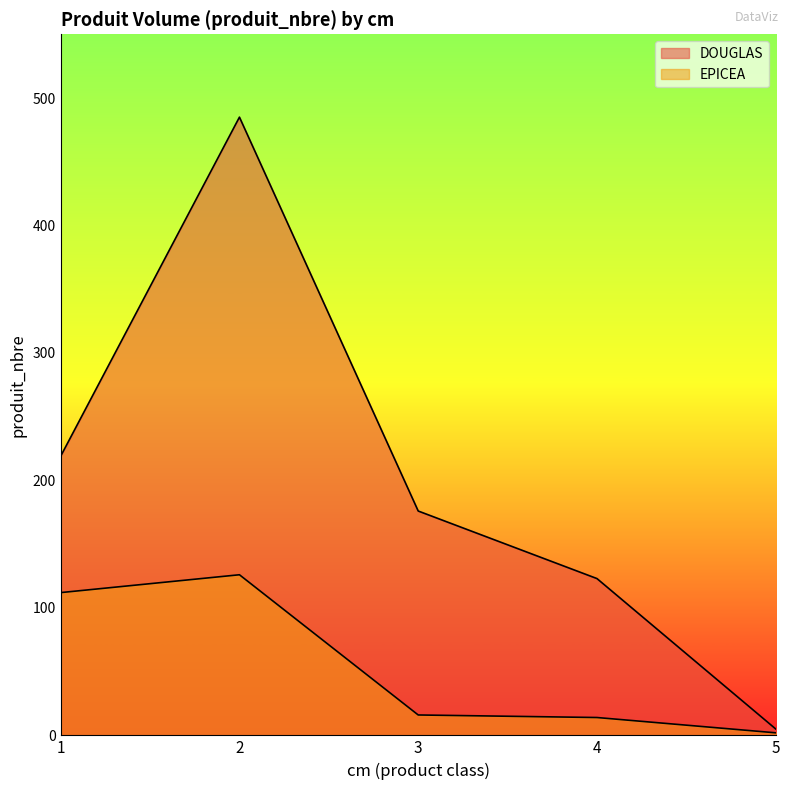

Is the value of EPICEA at 5 greater than the value of DOUGLAS at 1?

No